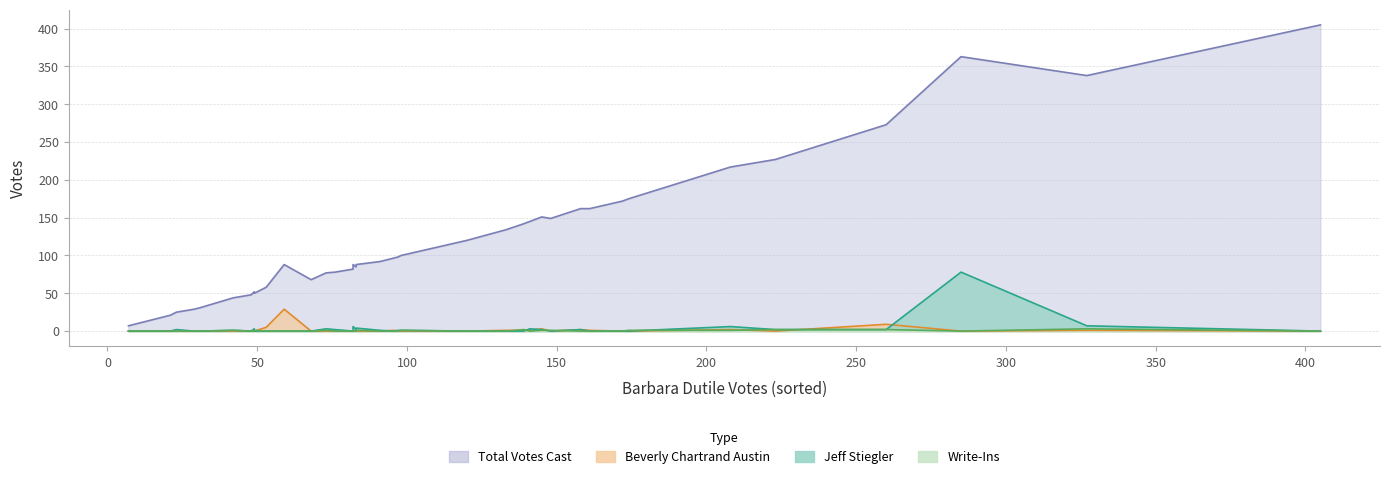

What are all the series names shown in the legend?

Total Votes Cast, Jeff Stiegler, Beverly Chartrand Austin, Write-Ins